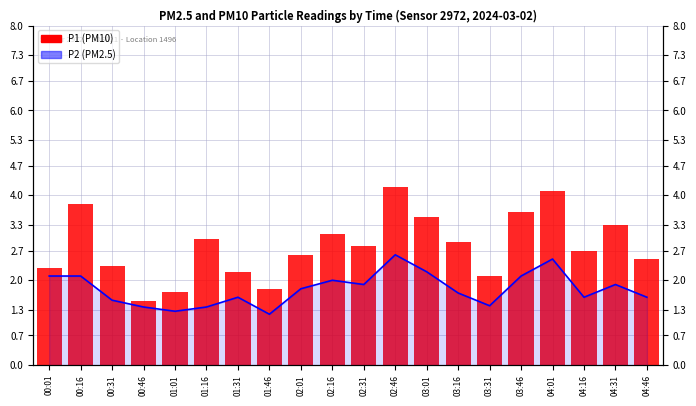

Rank the series at 03:31 from highest to lowest value.

P1, P2